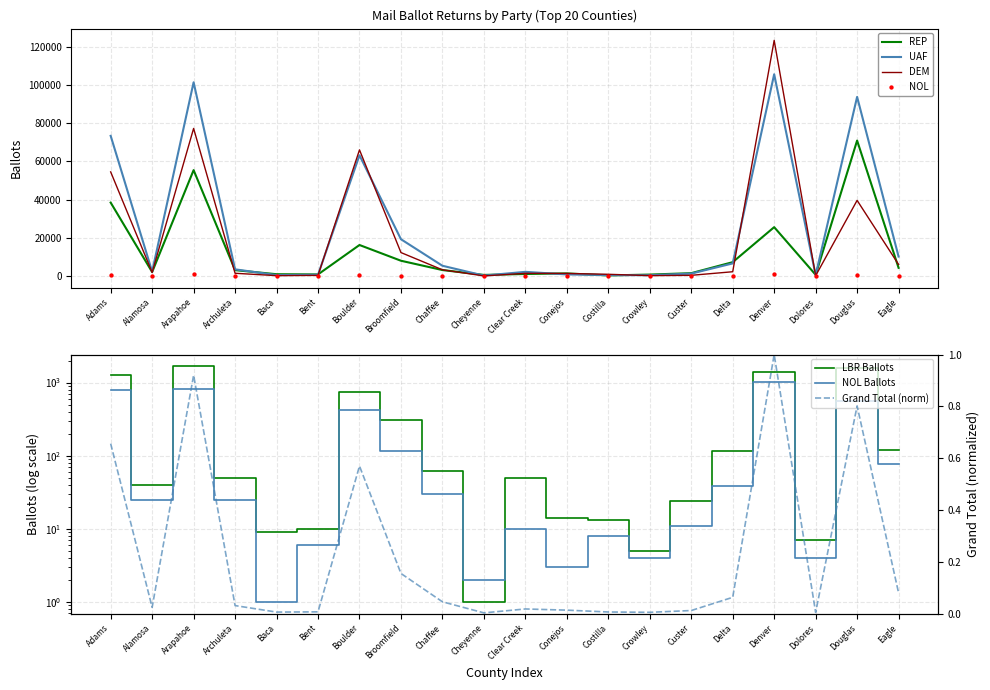

Which series has the largest Y range (max minus min)?

DEM